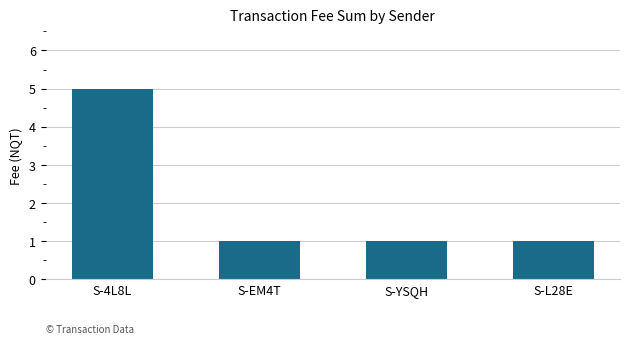

What is the sum of all values?

8